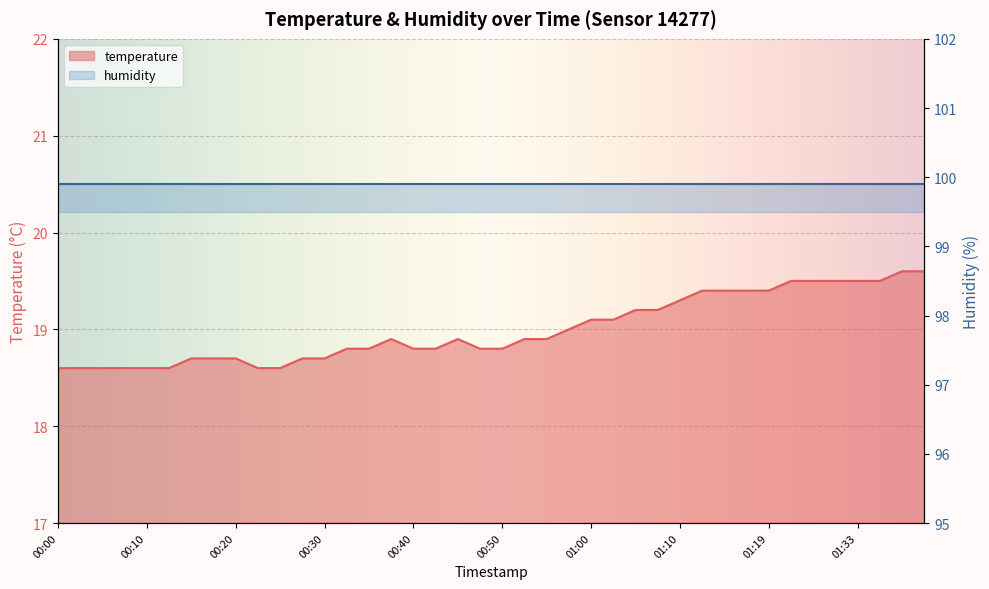

What is the difference between the maximum and minimum values?

1.0